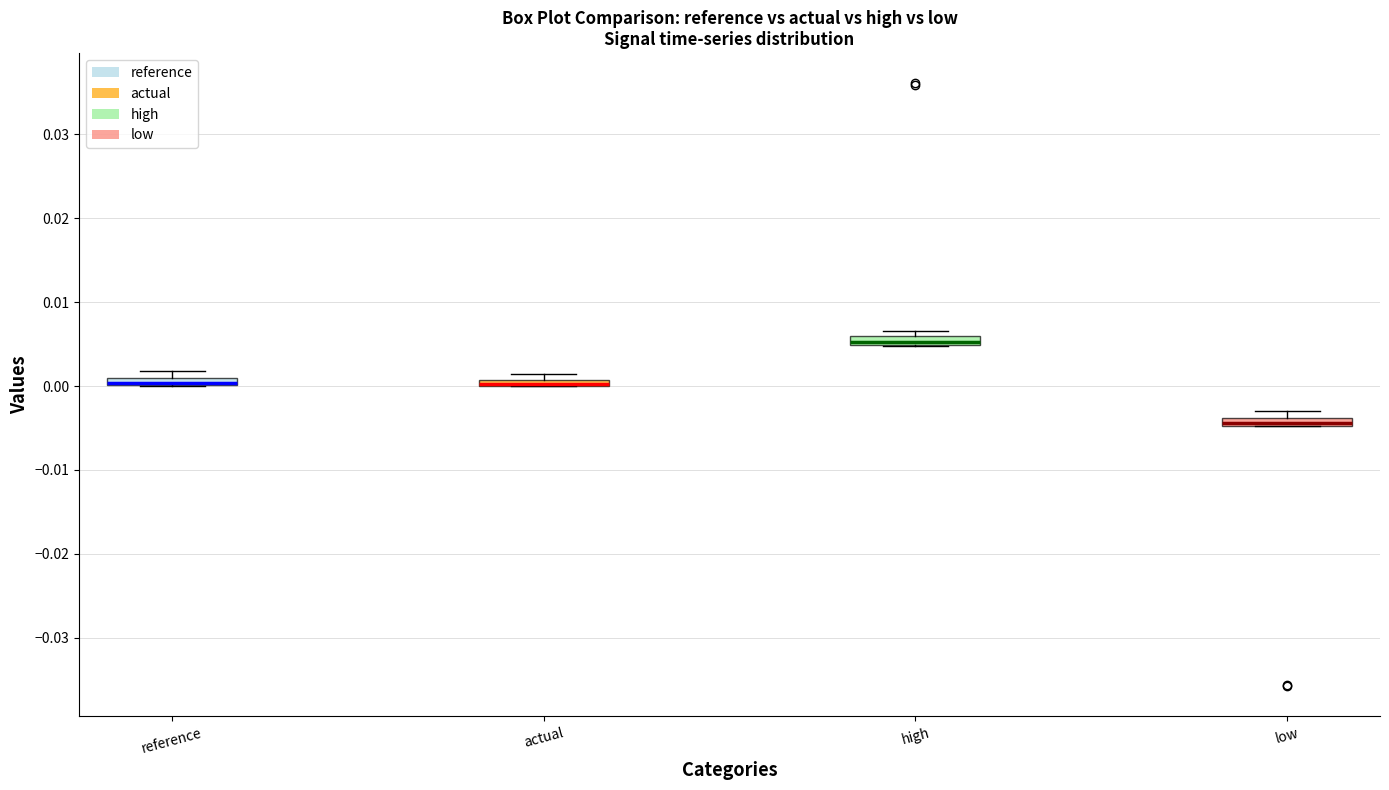

Where is the upper edge of the box for low on the y-axis? The values are not printed on the chart, so give them approximately, as read against the axis.

-0.004